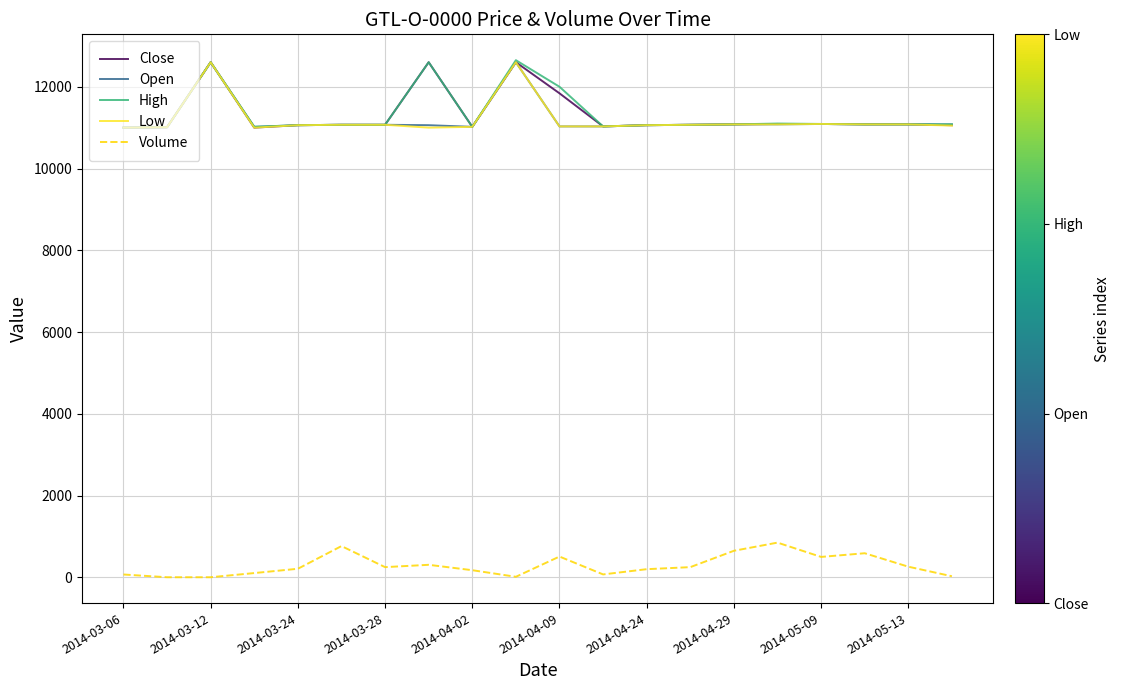

True or false: Volume and Low cross at least once.

False